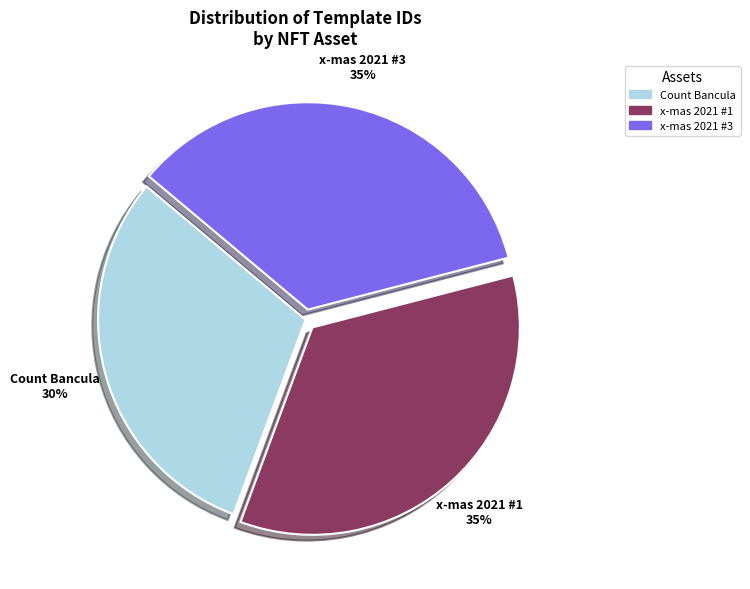

What is the ratio of the value at Count Bancula to the value at x-mas 2021 #1?

0.9